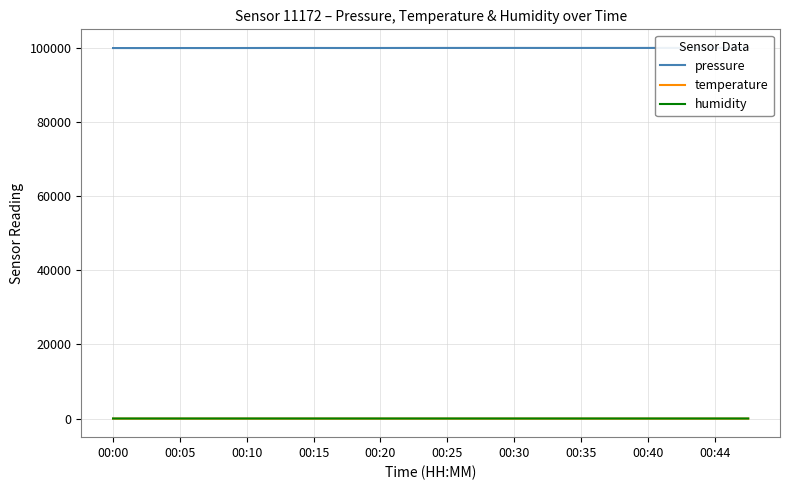

In humidity, how many points are higher than both neighbors (excluding endpoints)?

7